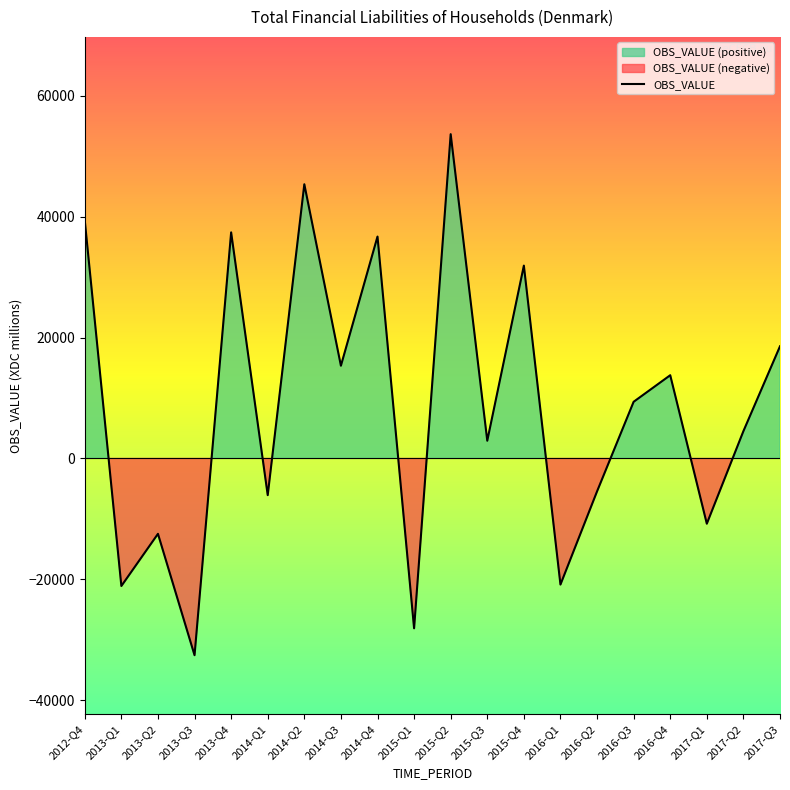

Count the number of data series in this chart.

1